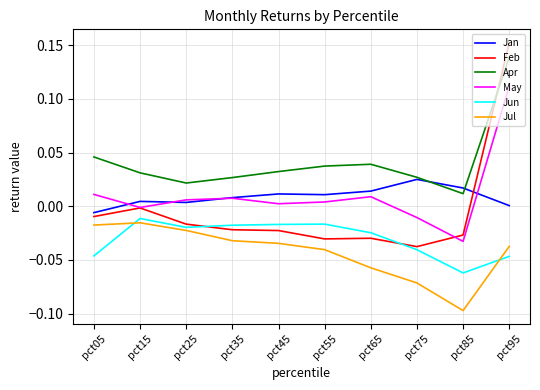

Rank the series by their maximum value, from highest to lowest.

Feb, Apr, May, Jan, Jun, Jul